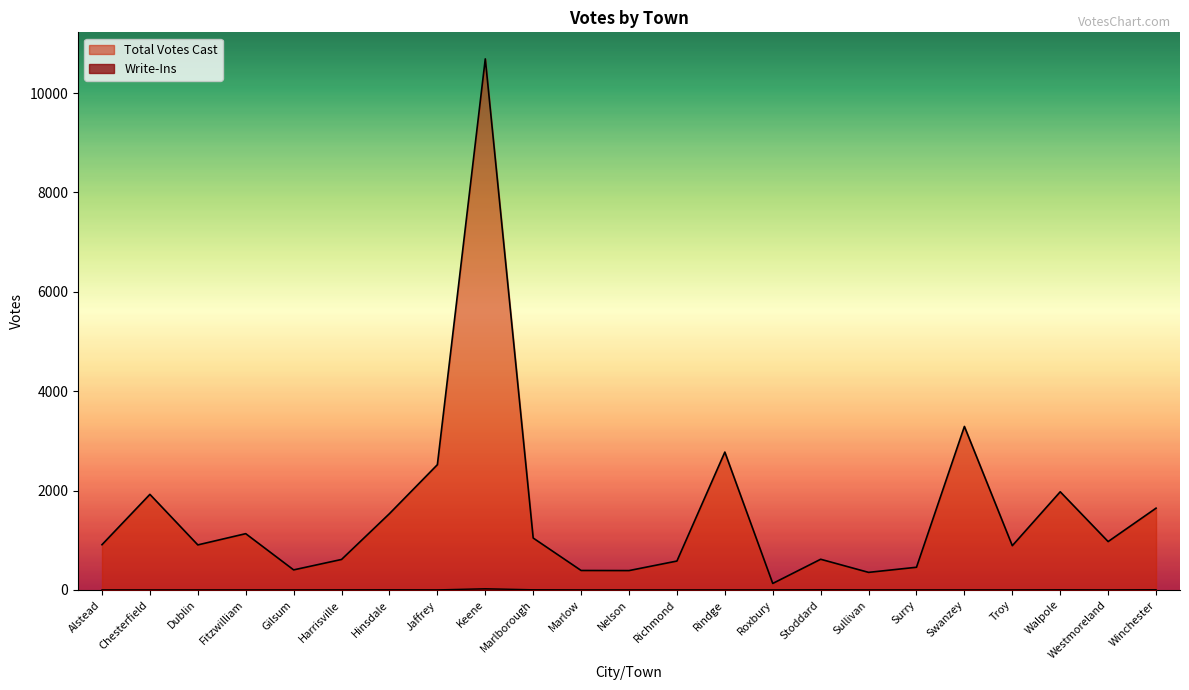

Which series has the widest spread of values?

Total Votes Cast